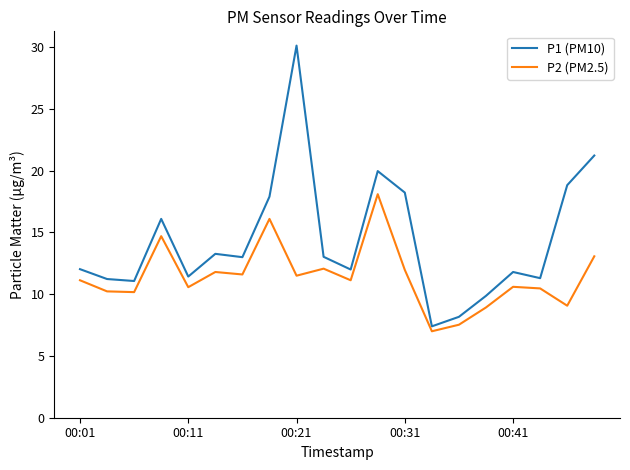

True or false: P2 (PM2.5) and P1 (PM10) intersect in this chart.

False